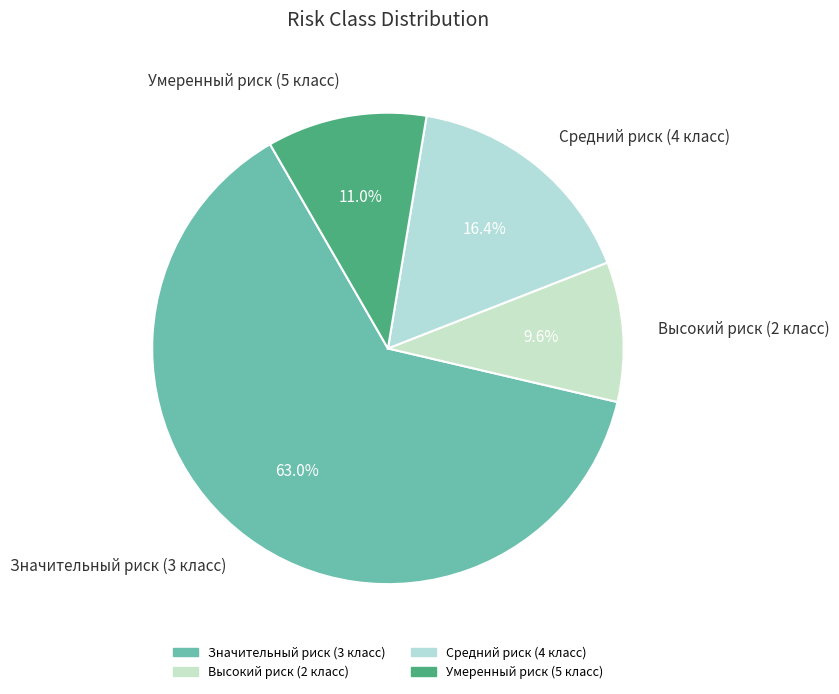

True or false: Высокий риск (2 класс) accounts for 10% of the total.

True